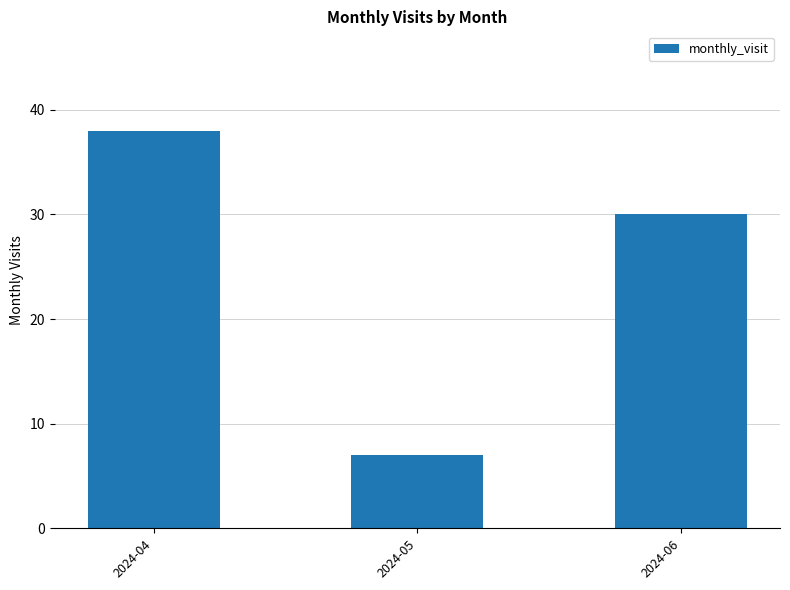

What is the greatest value displayed?

38